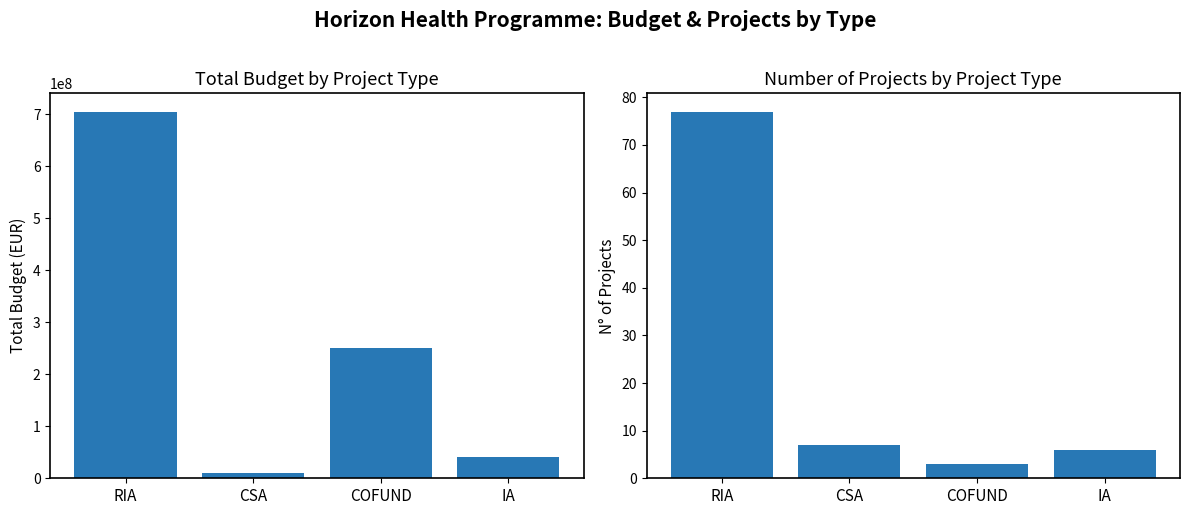

List the series in order of their overall mean, highest first.

Budget (2023), N° of Projects